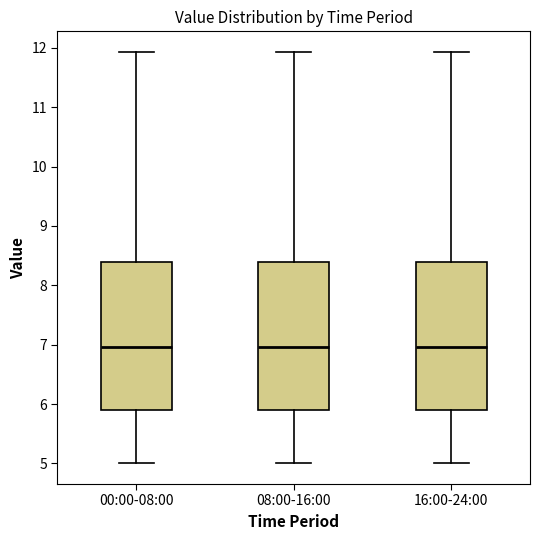

Where does the lower whisker of the box for 00:00-08:00 end on the y-axis? The values are not printed on the chart, so give them approximately, as read against the axis.

5.0